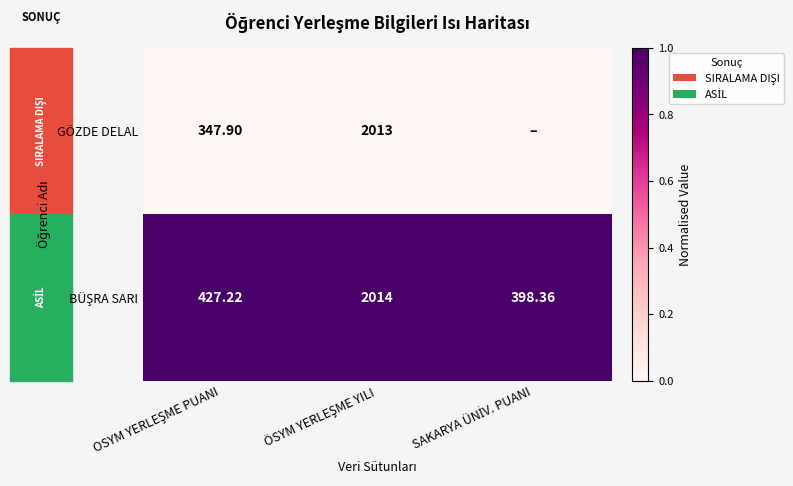

Rank the series at SAKARYA ÜNİV. PUANI from lowest to highest value.

GÖZDE DELAL, BÜŞRA SARI